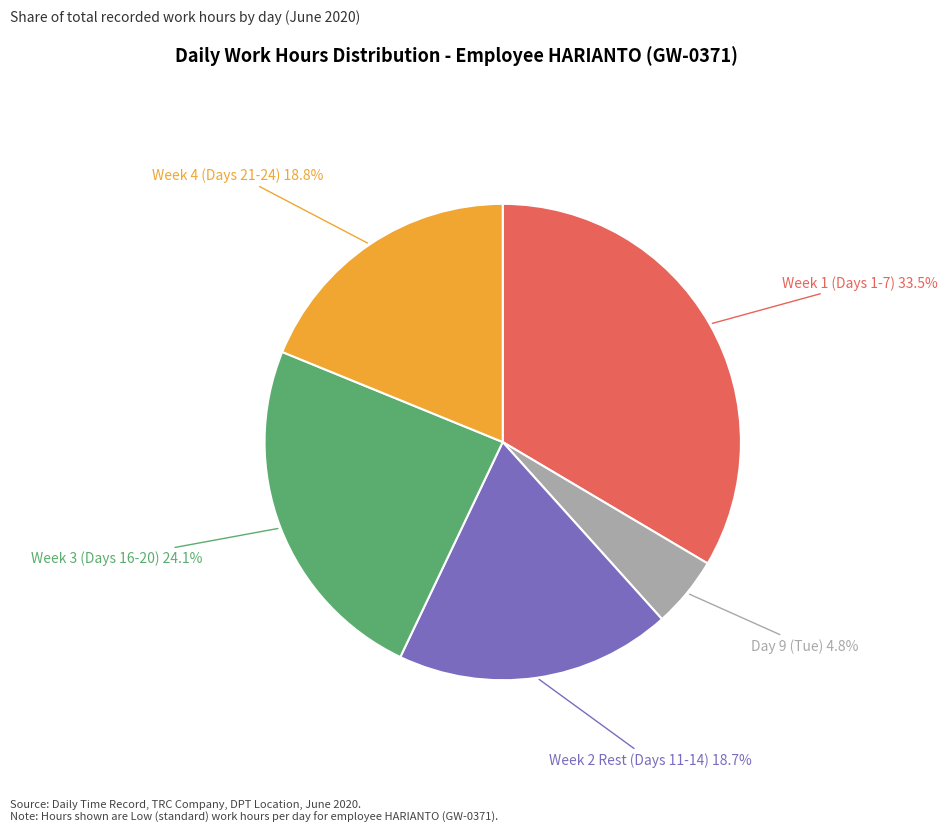

What is the ratio of the value at Day 9 (Tue) to the value at Week 4 (Days 21-24)?

0.3